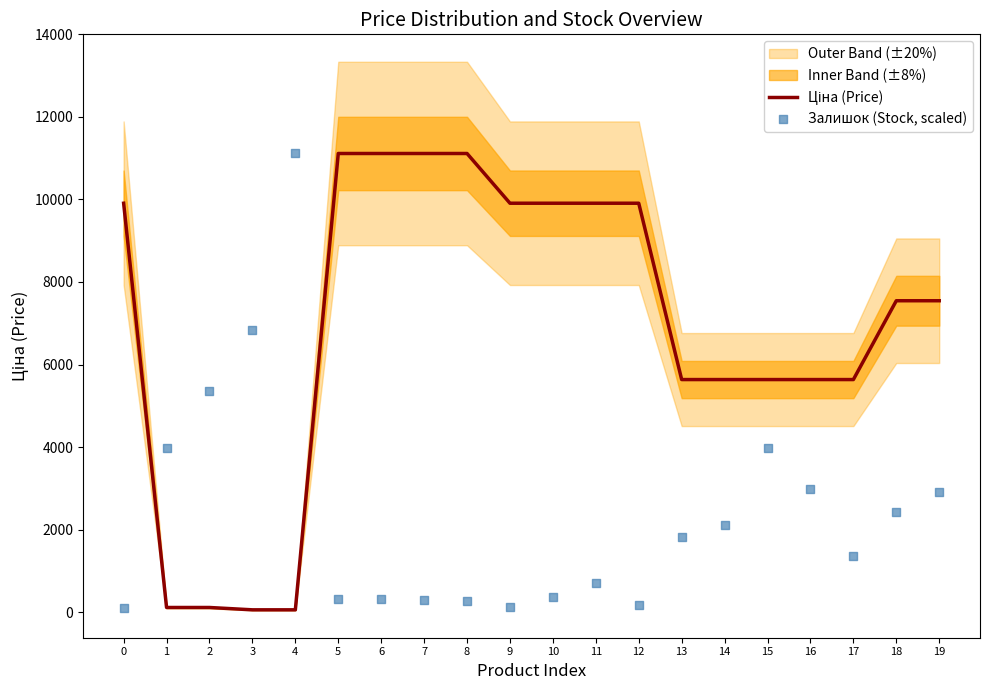

At how many categories does at least one series exceed 1763?

20